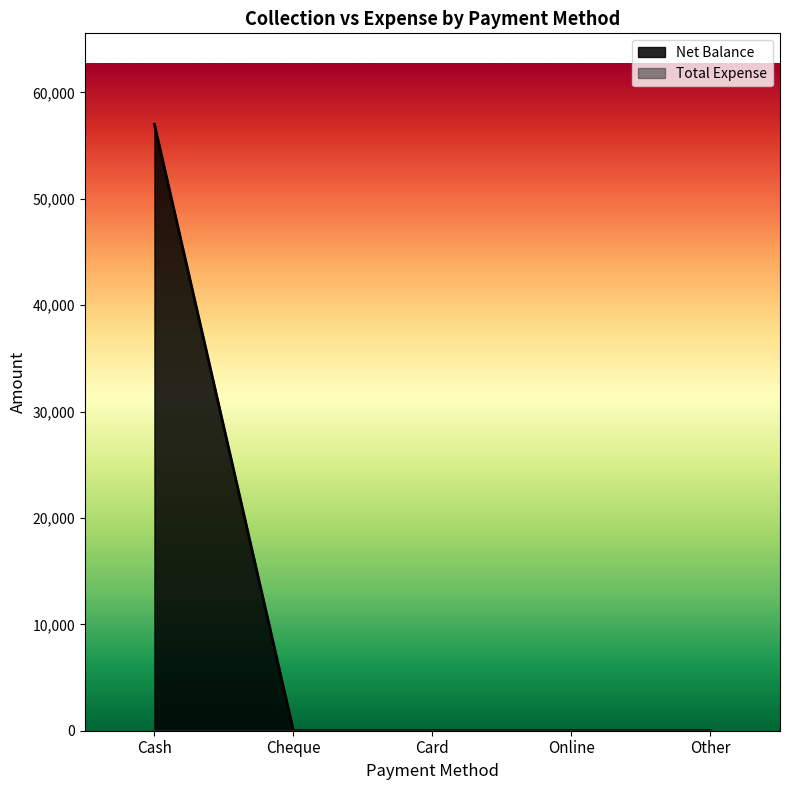

Between Card and Cash, which is larger?

Cash